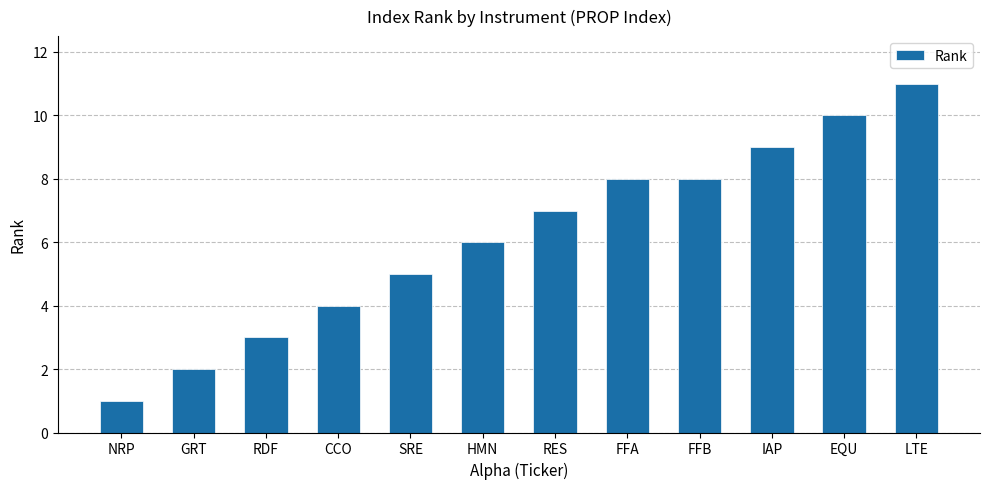

What is the difference between the second highest and minimum values?

9